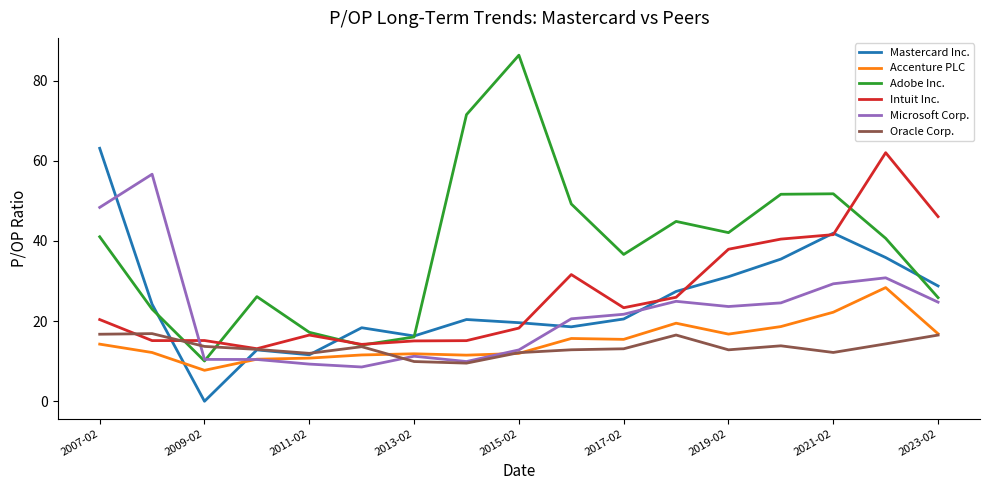

Which series has the largest range (max minus min)?

Adobe Inc.